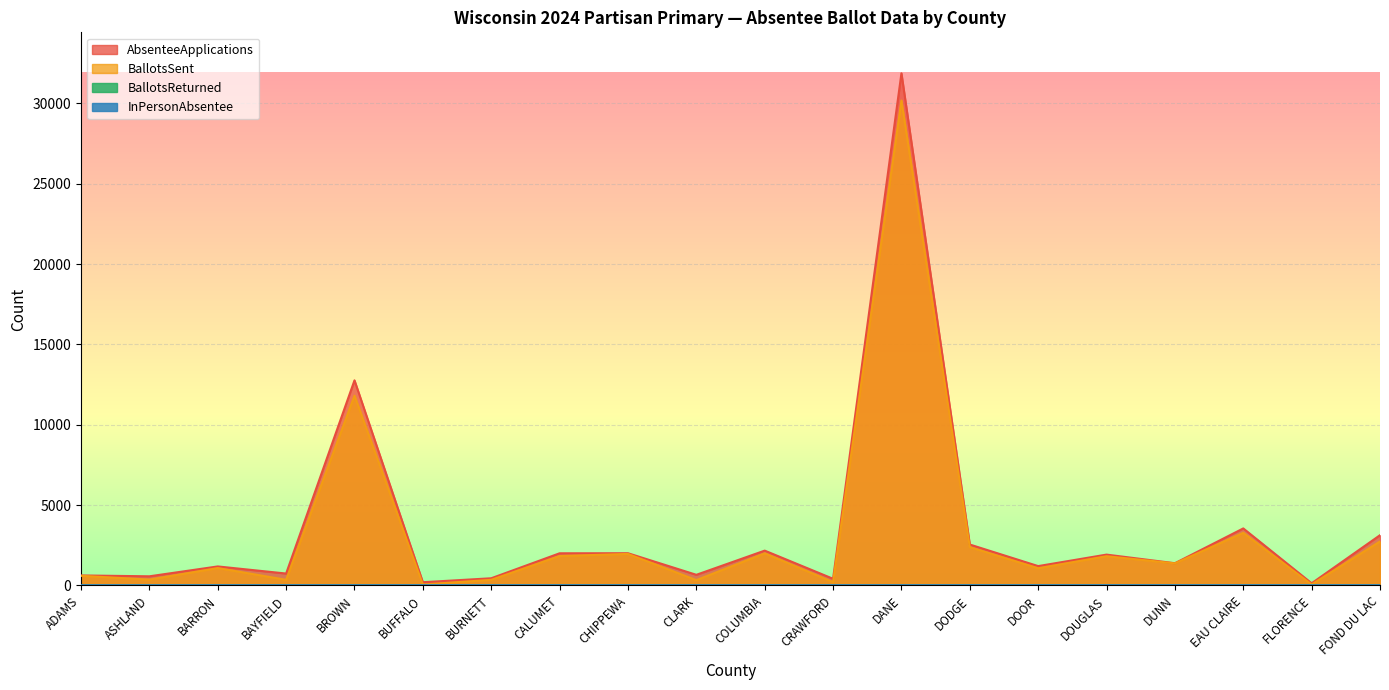

At which label does AbsenteeApplications first exceed 1386?

BROWN